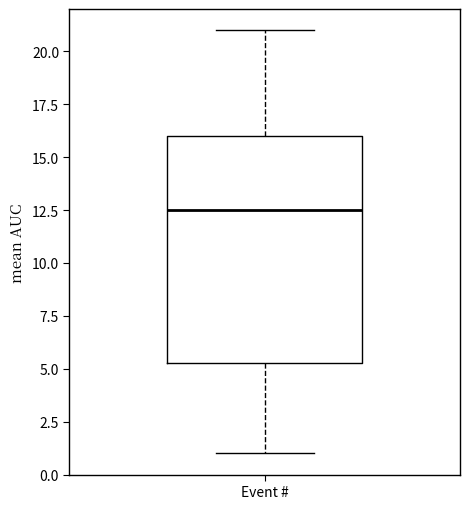

Read this box plot against the y-axis: the position of the median line, the range covered by the box, and the ends of both whiskers. The values are not printed on the chart, so give them approximately, as read against the axis.

median 12.5, box 5.5 to 16.0, whiskers 1.0 to 21.0